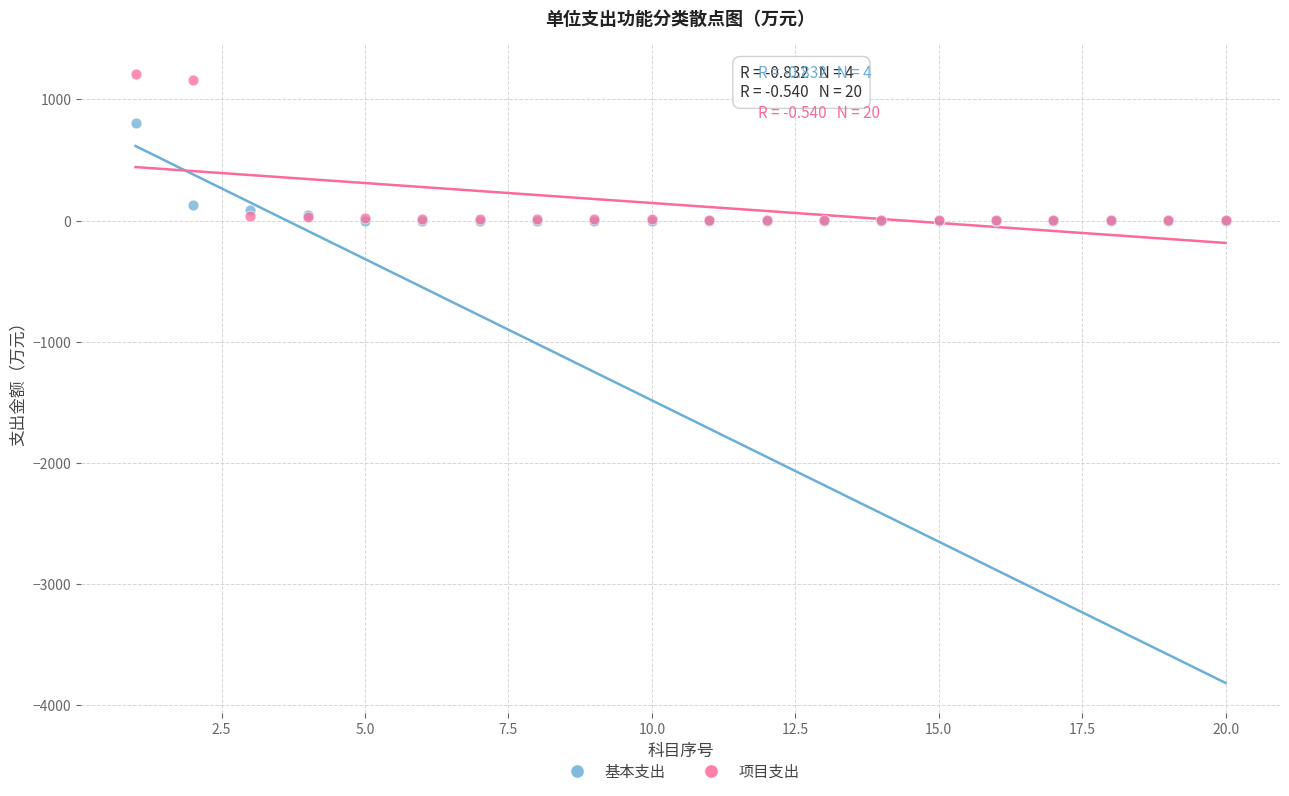

In the 项目支出 series, what Y value is closest to 604?

1162.5